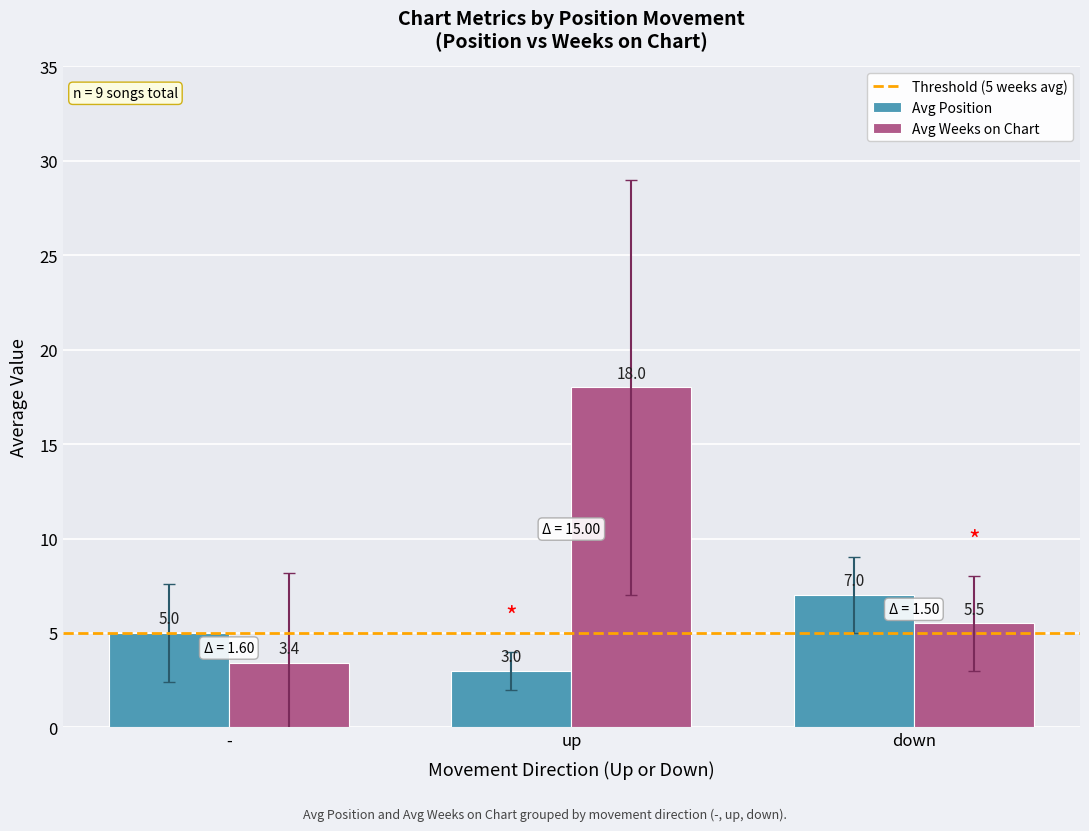

Where is Avg Position nearest to the value 5?

-